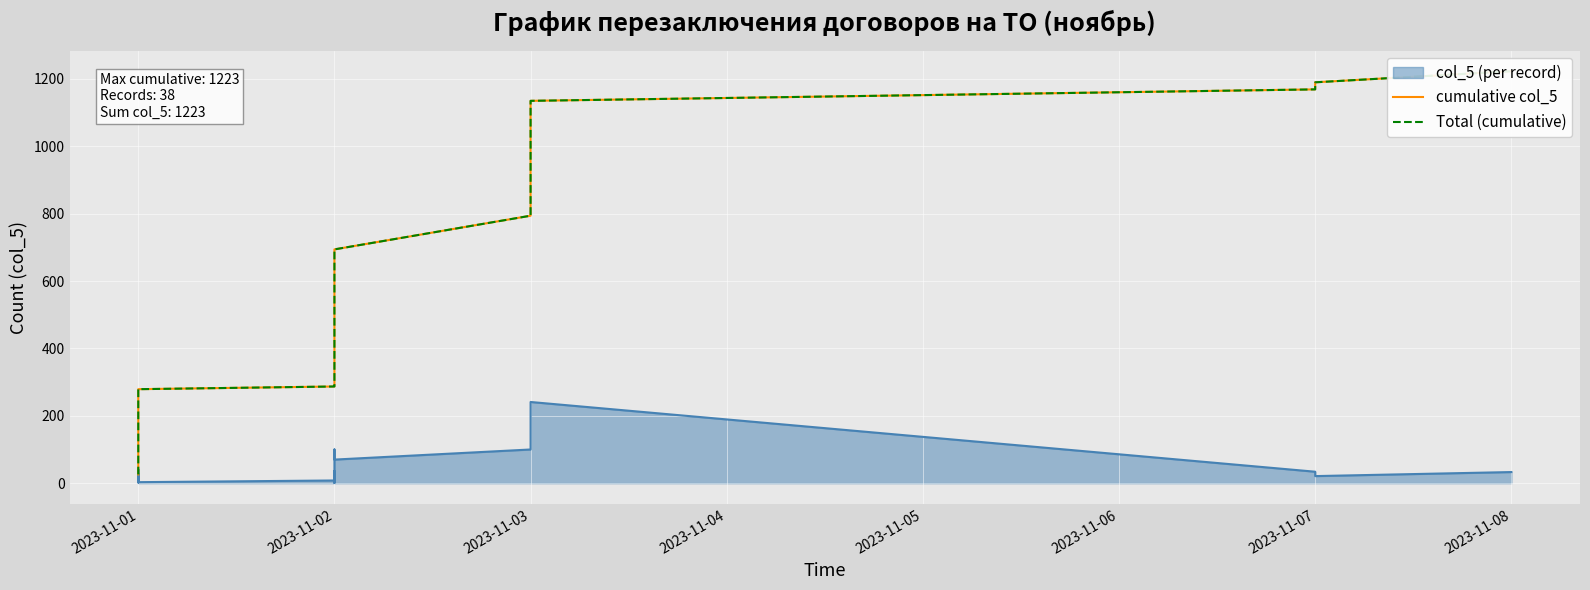

What is the label of the 36th point from the right?

2023-11-03